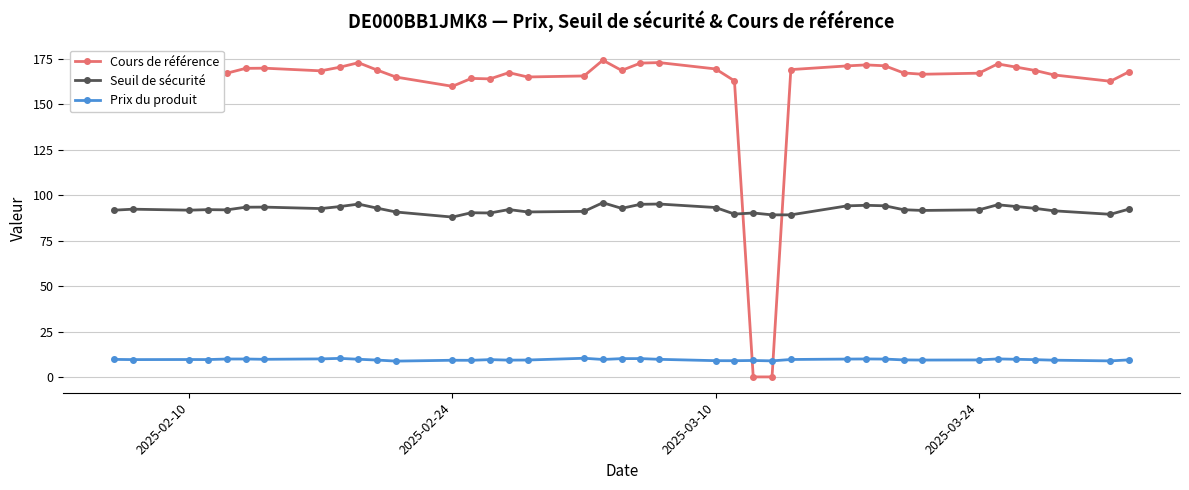

At how many categories does at least one series exceed 52?

39